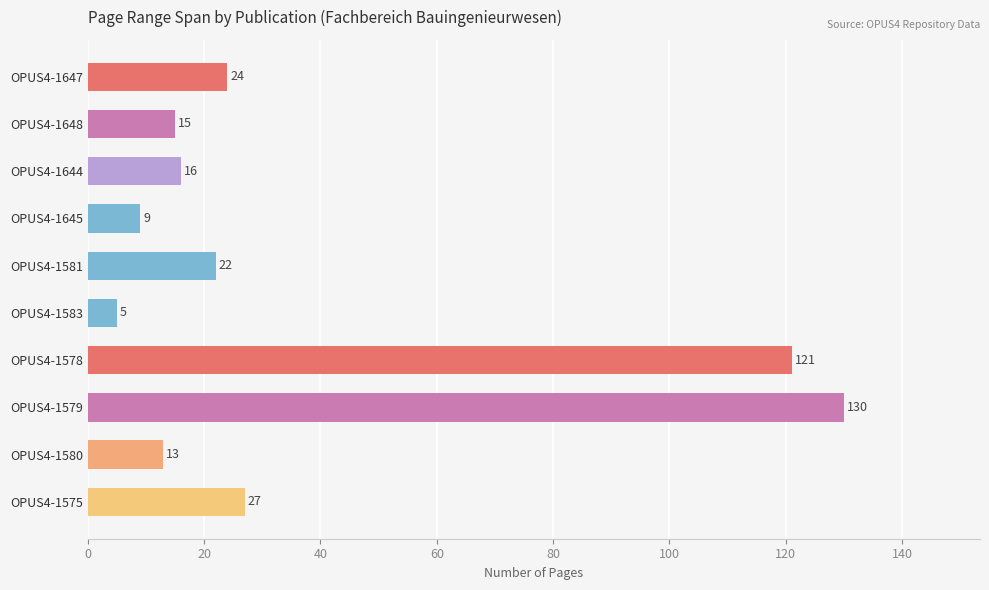

True or false: the data shows 121 at OPUS4-1578.

True